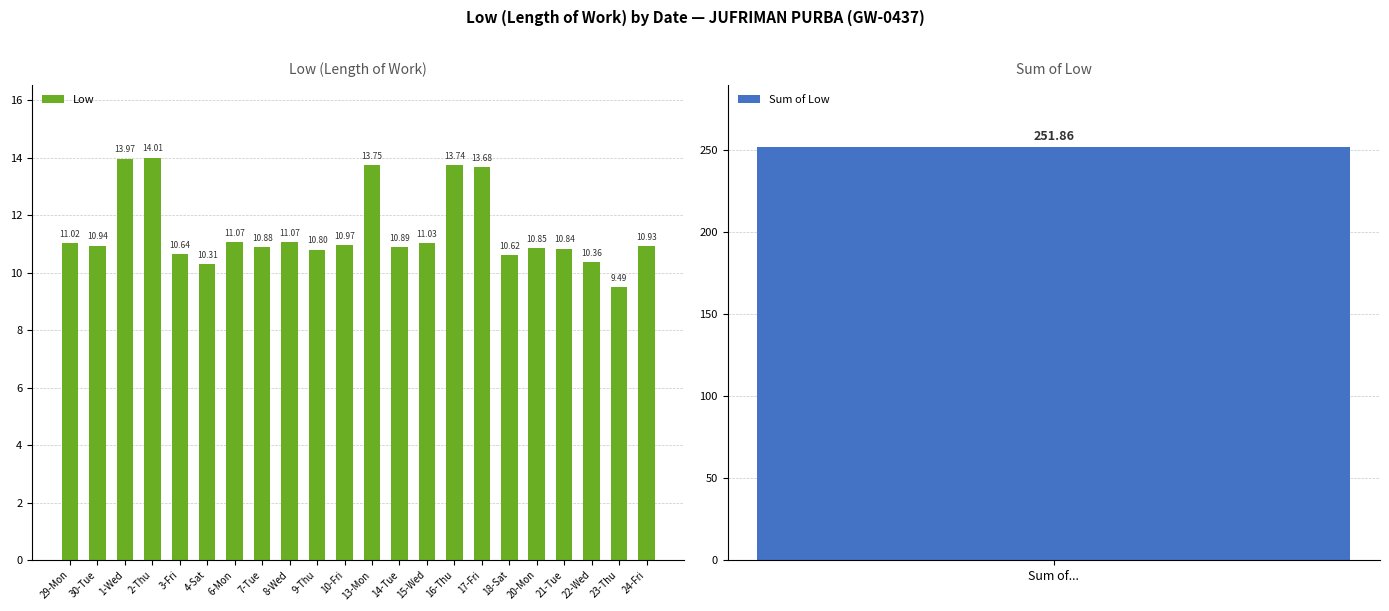

What is the sum of the values at 16-Thu and 1-Wed?

27.7